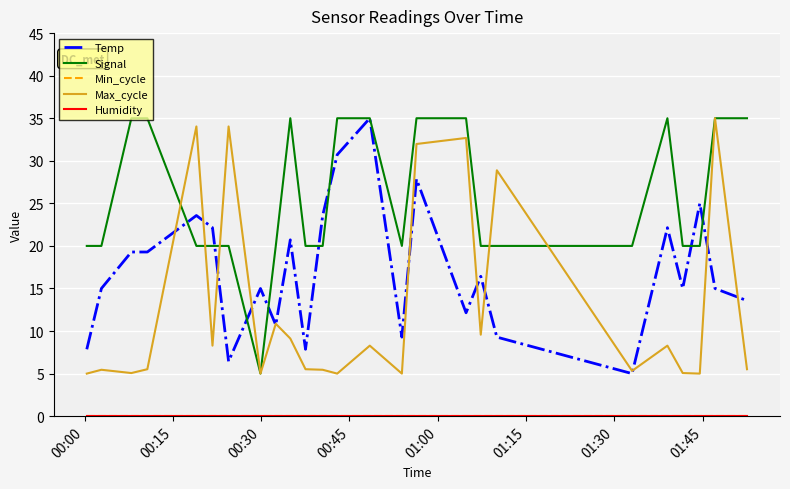

Is this an area chart (filled region under the line)?

No